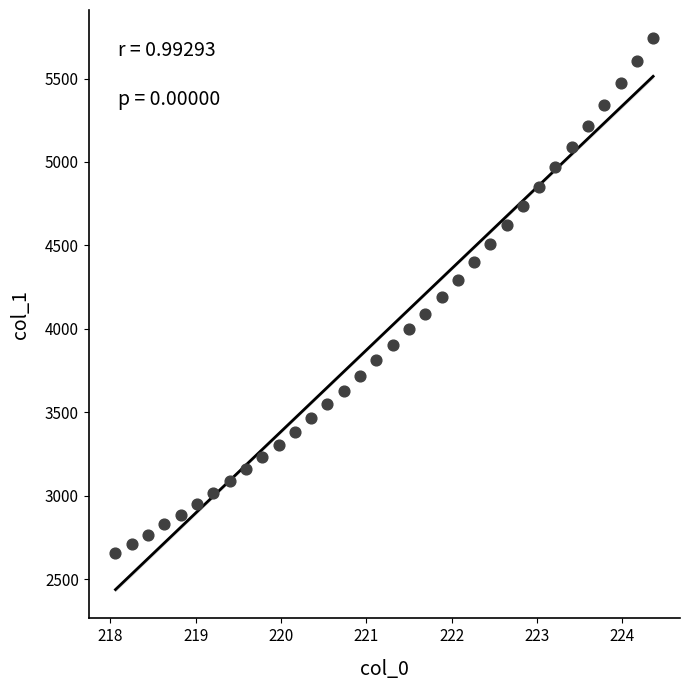

What is the range of Y values (max minus min)?

3091.6